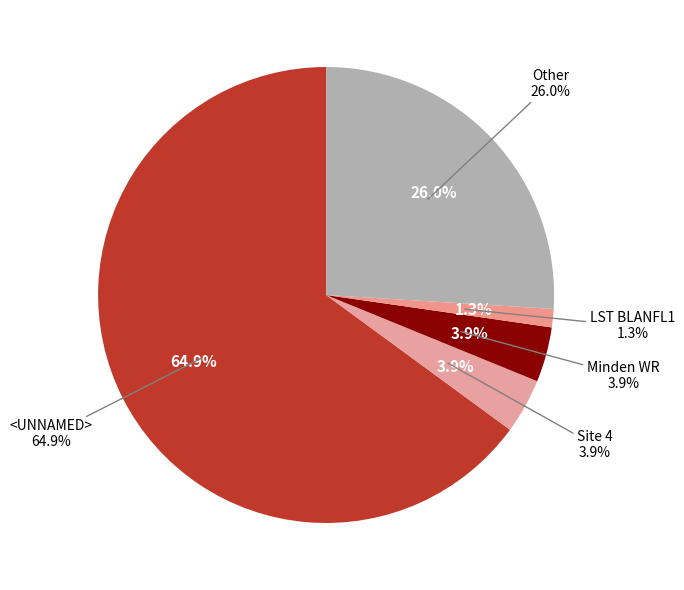

Is it true that Site 4 is 19% of the pie?

False